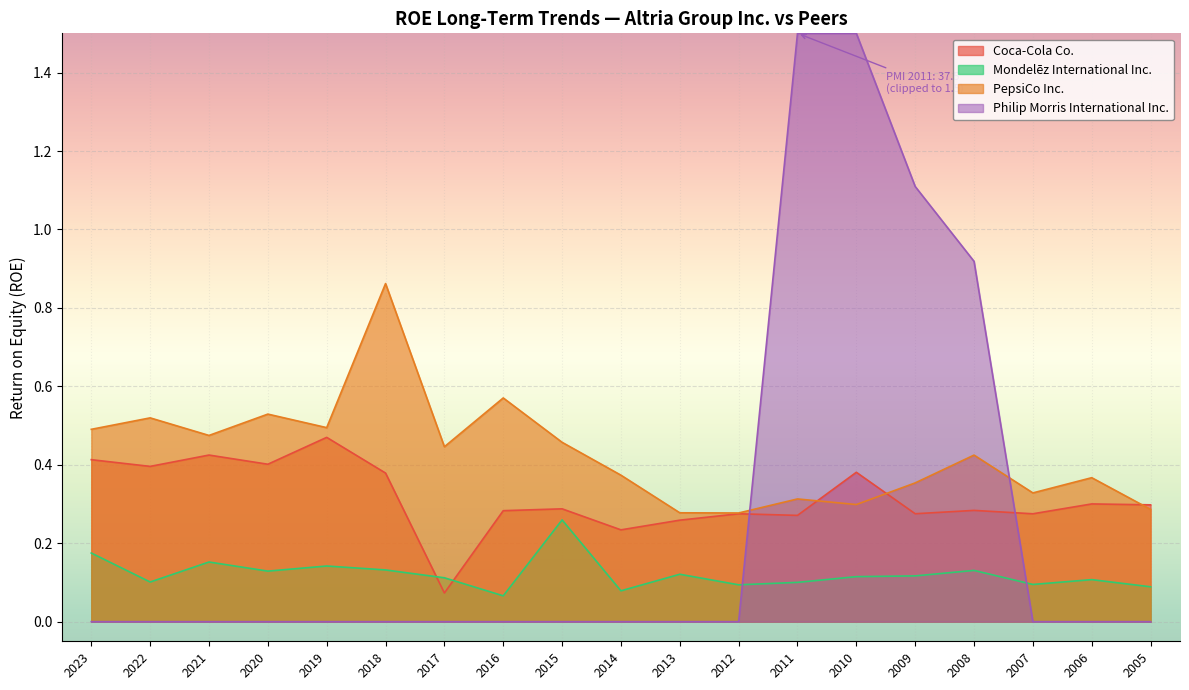

Between 2020 and 2017, which is larger?

2020